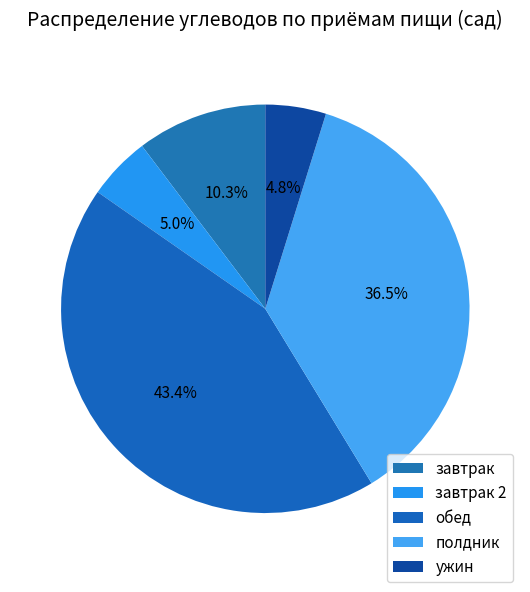

Which slice is the smallest?

ужин